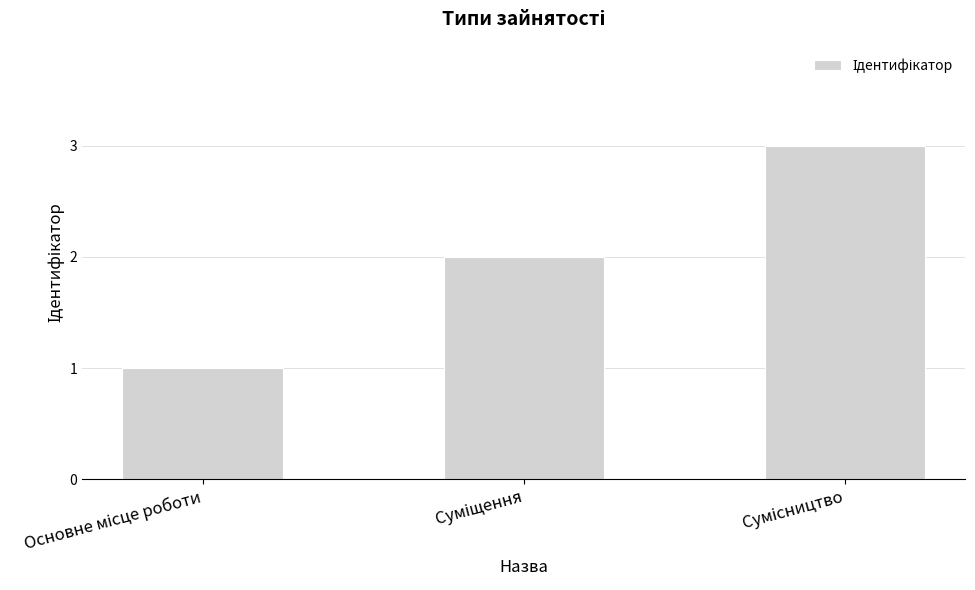

Count the number of categories in the chart.

3